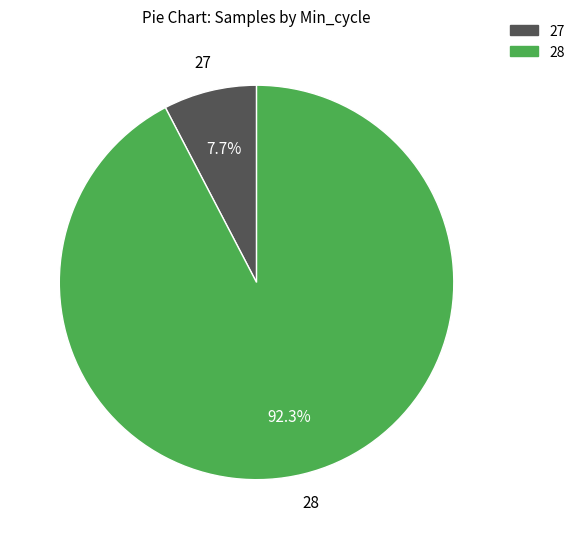

Is there a majority slice in this chart?

Yes